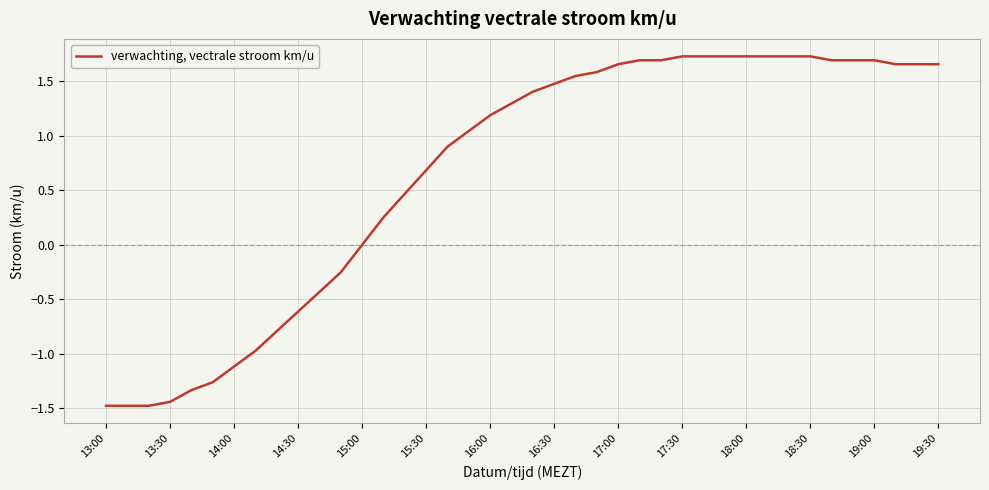

What is the difference between the maximum and minimum values?

3.2